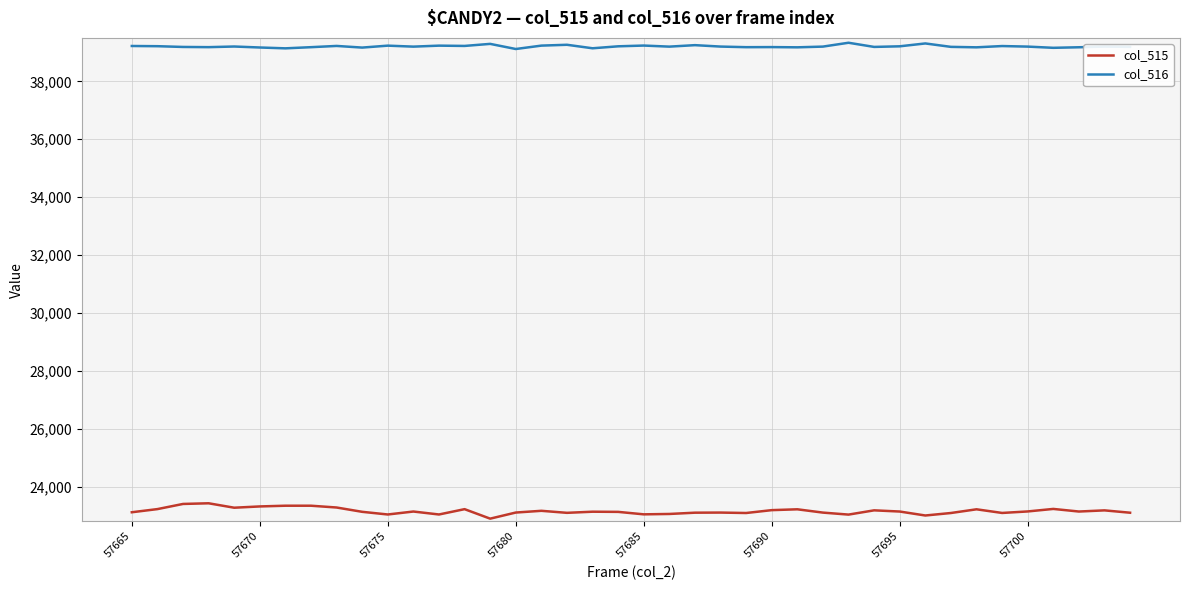

How many series are shown in this chart?

2